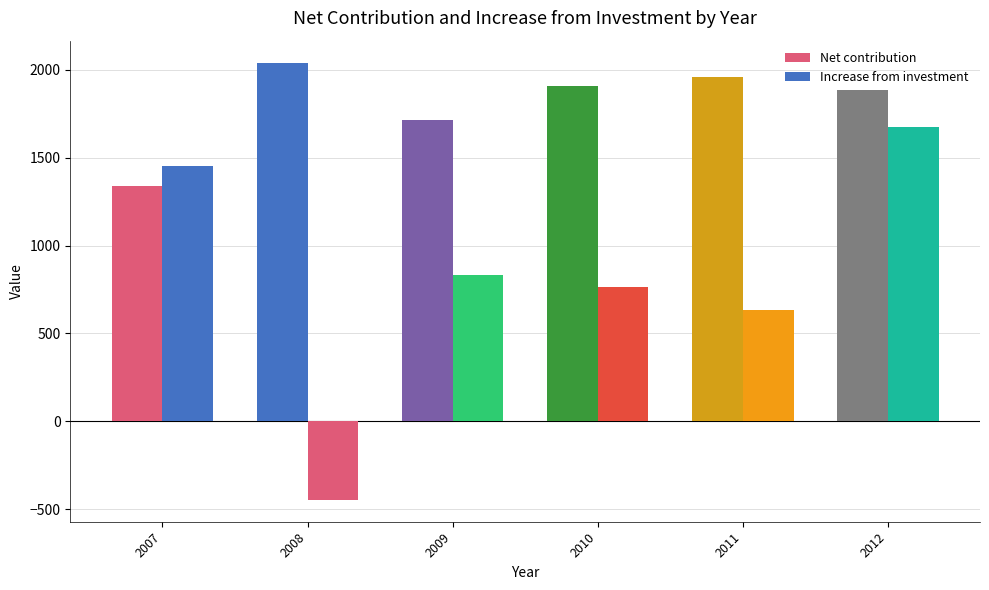

Is the value of Increase from investment at 2008 greater than the value of Net contribution at 2007?

No